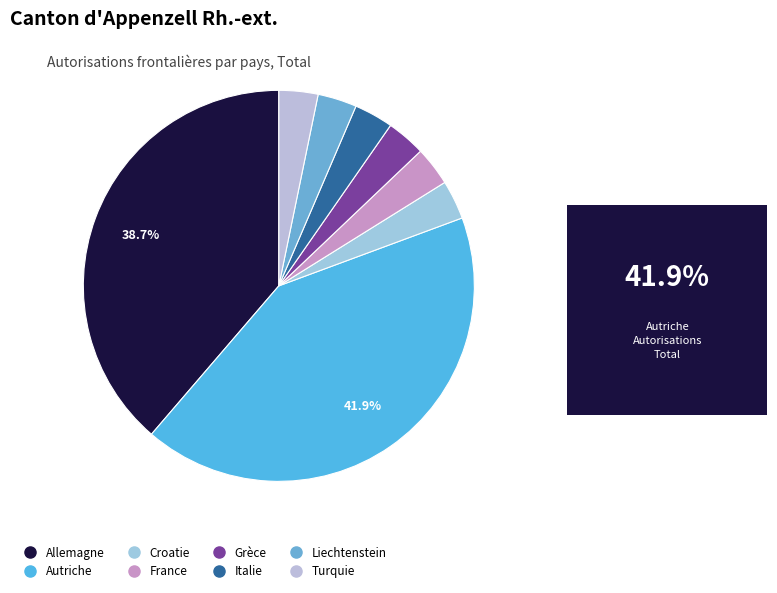

To the nearest percent, what is the combined percentage of Croatie and Grèce?

6%